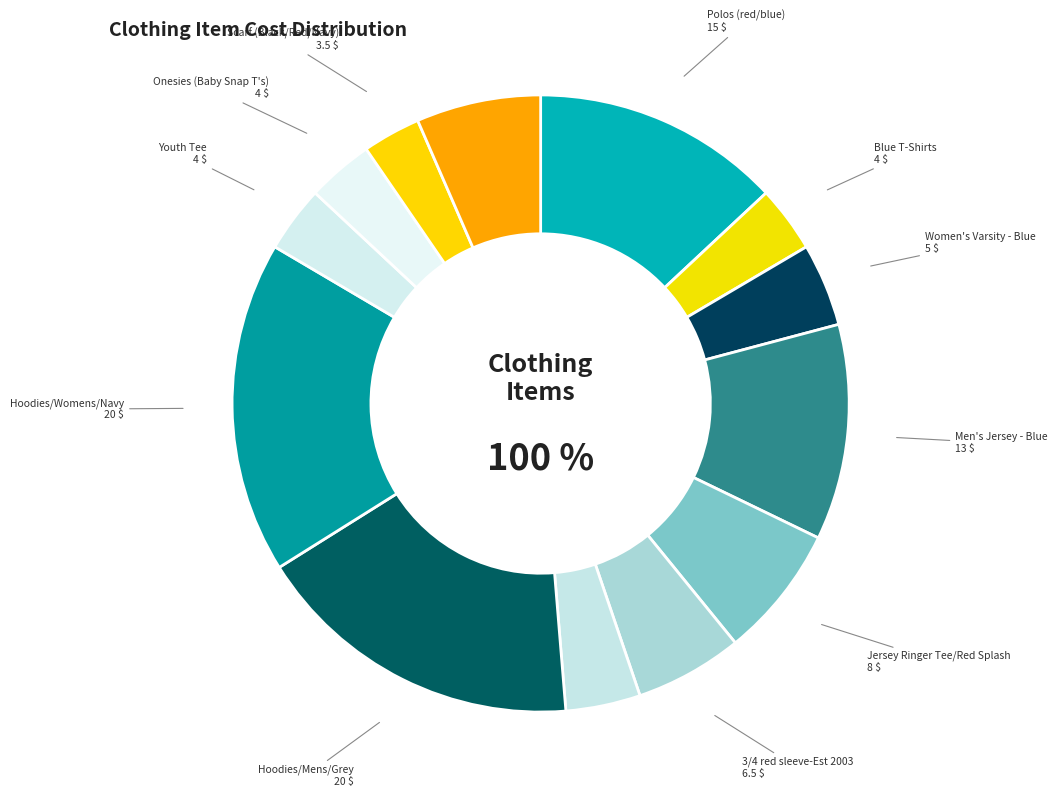

Rank the categories by value from lowest to highest.

Scarf (Black/Red/Navy), Blue T-Shirts, Youth Tee, Onesies (Baby Snap T's), Compressed T-shirts, Women's Varsity - Blue, 3/4 red sleeve-Est 2003, Cap w/embroidered logo, Jersey Ringer Tee/Red Splash, Men's Jersey - Blue, Polos (red/blue), Hoodies/Mens/Grey, Hoodies/Womens/Navy